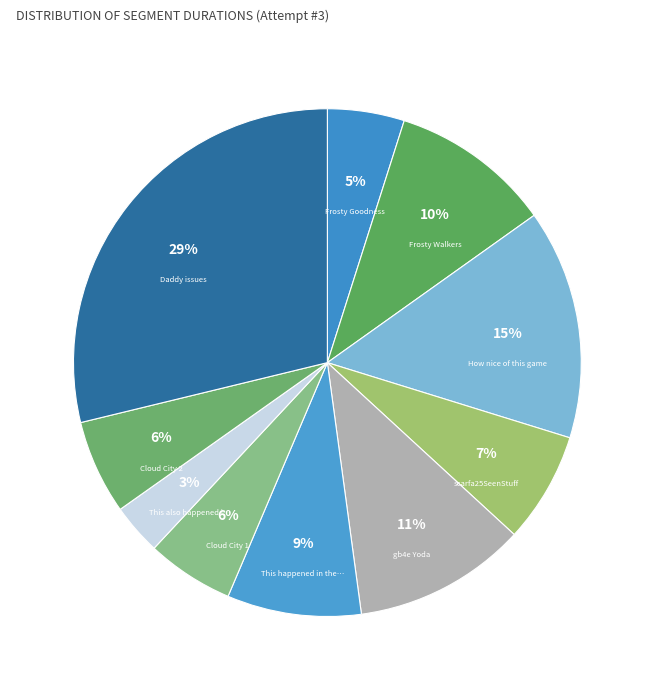

How many slices are in this pie chart?

10